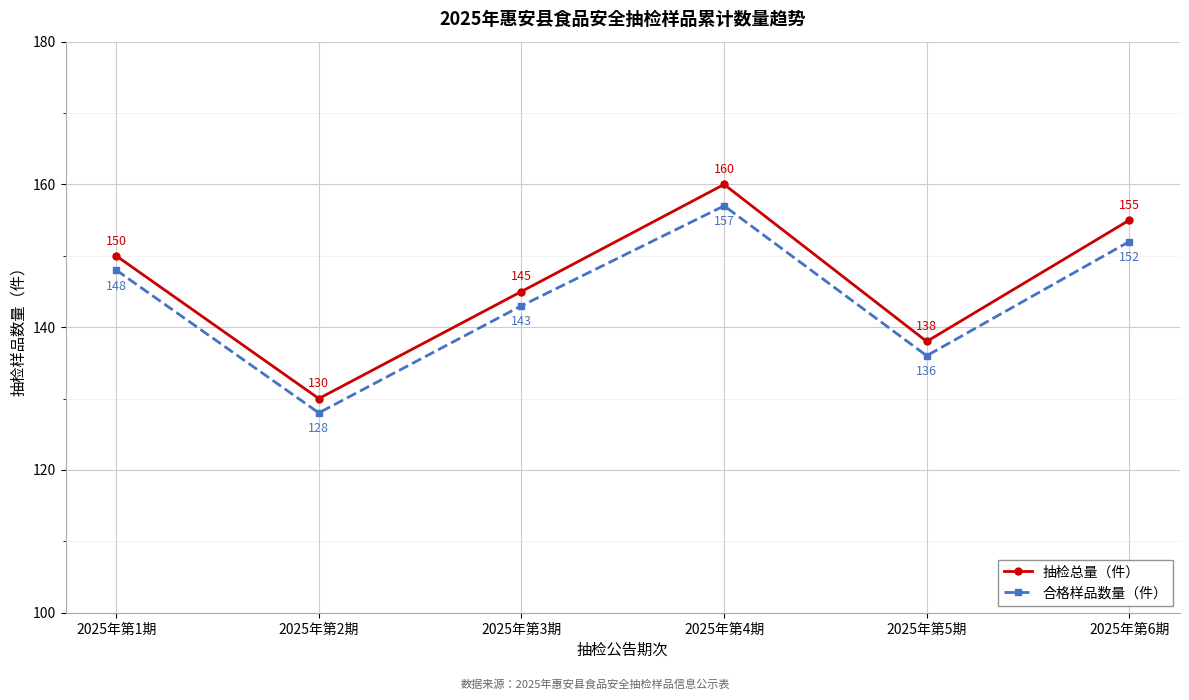

What are all the series names shown in the legend?

抽检总量（件）, 合格样品数量（件）